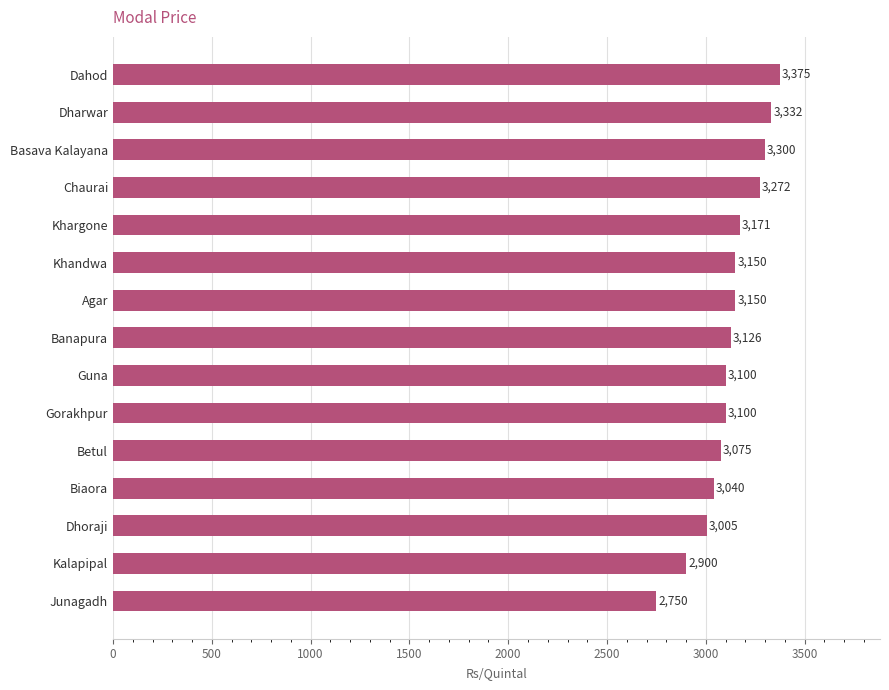

What is the change in value from Junagadh to Khargone?

+421